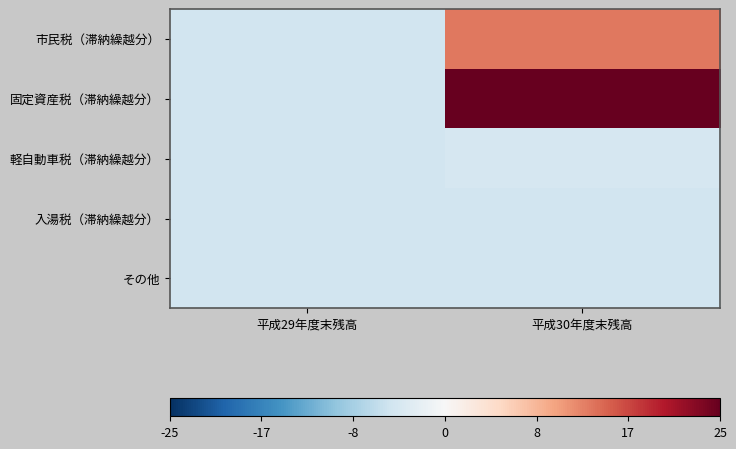

What is the greatest value displayed?

25.3